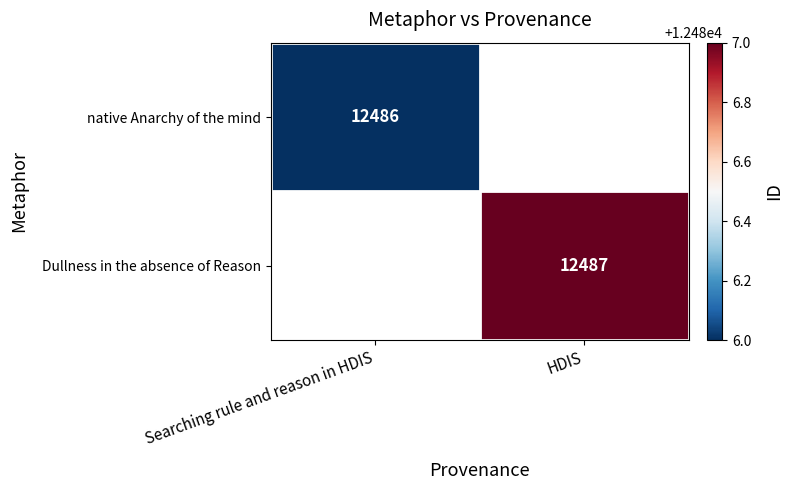

The value of native Anarchy of the mind at Searching rule and reason in HDIS is 17725. True or false?

False